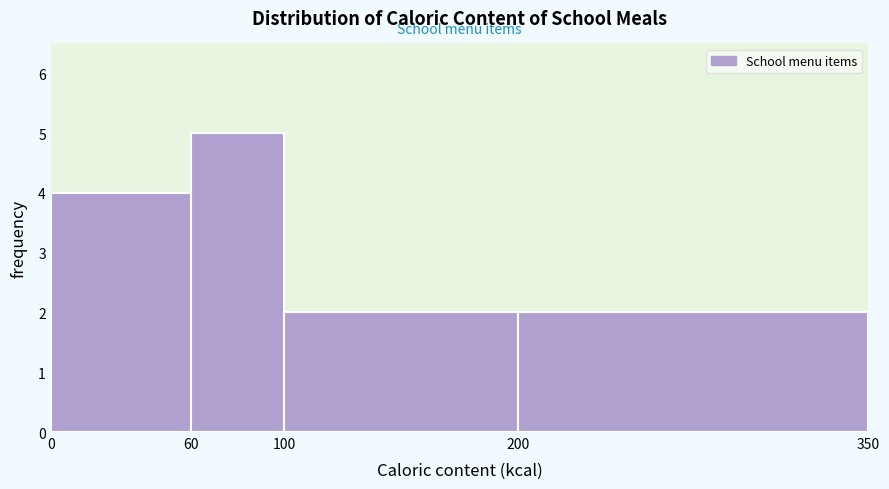

Reading left to right, transcribe this chart: for each bar, give the range it covers on the x-axis and its height. The values are not printed on the chart, so give them approximately, as read against the axis.

0 to 60: 4
60 to 100: 5
100 to 200: 2
200 to 350: 2